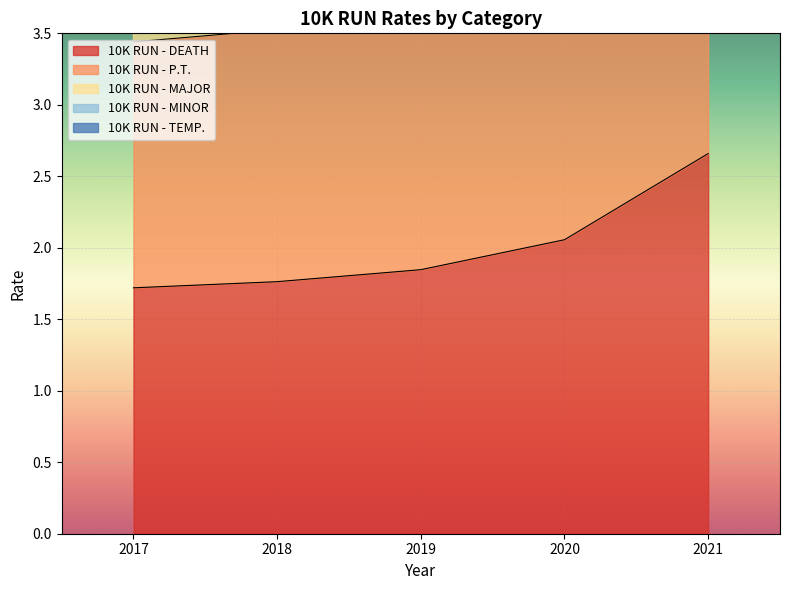

How many categories are shown in the chart?

5